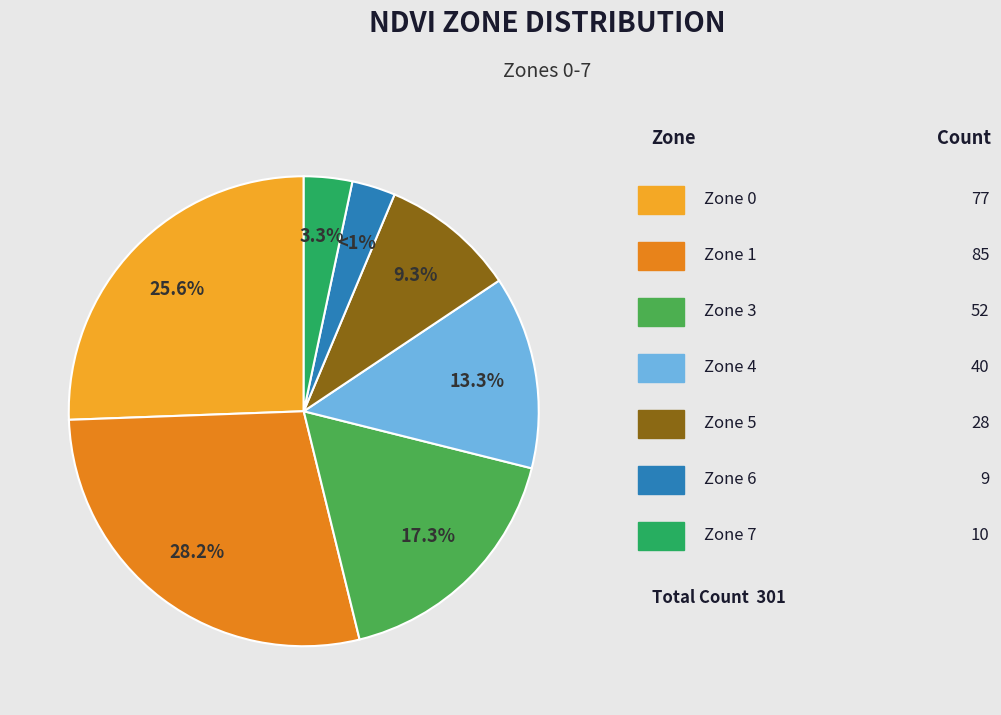

Count the number of slices in the pie.

8